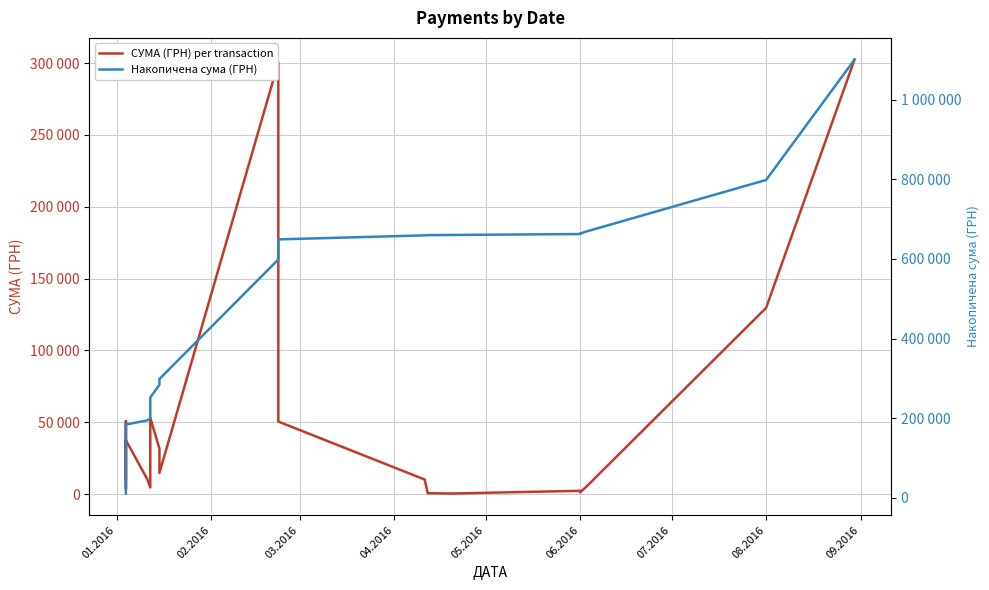

What is the difference between the second highest and minimum values in the СУМА (ГРН) per transaction series?

299909.1